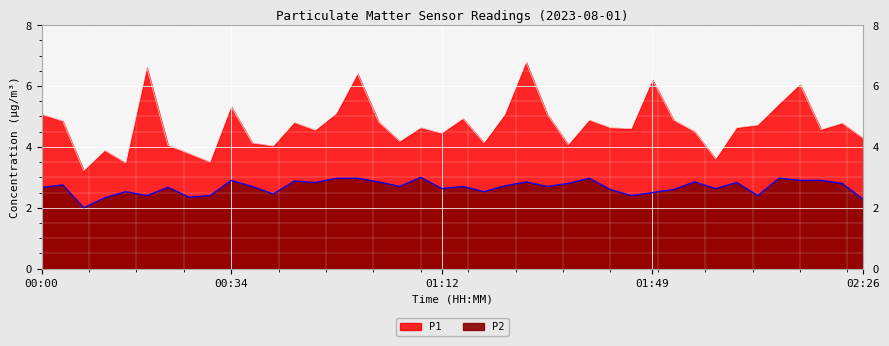

List the series in order of their overall mean, highest first.

P1, P2